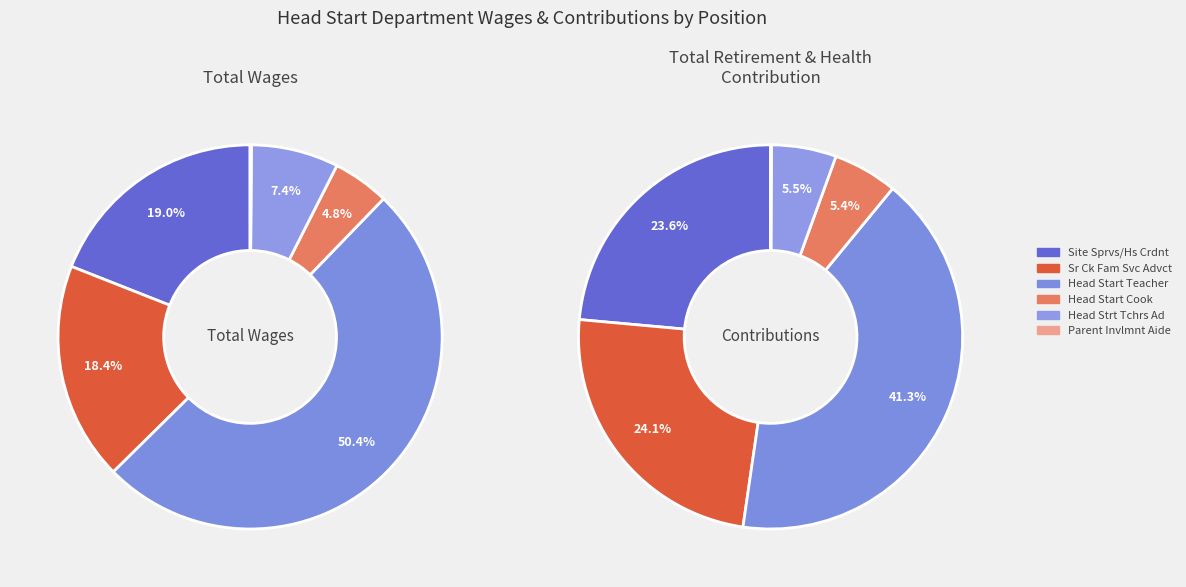

Count the number of slices in the pie.

6